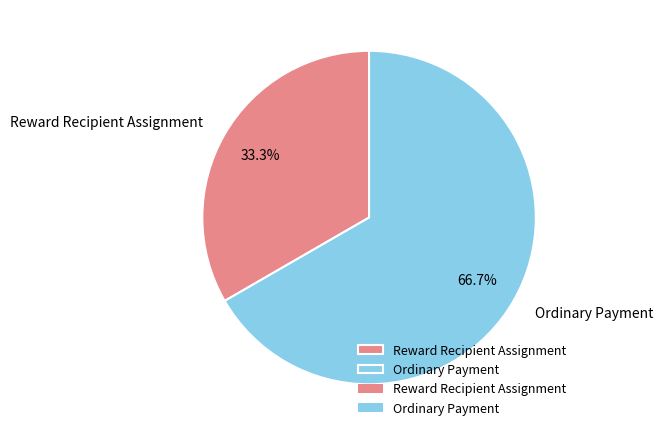

Is it true that Ordinary Payment is 67% of the pie?

True